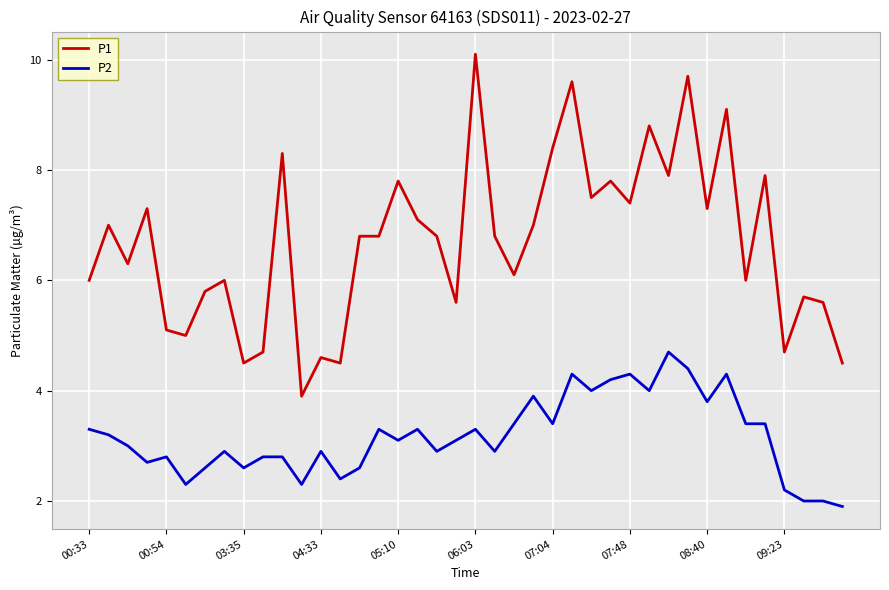

Which series has the widest spread of values?

P1